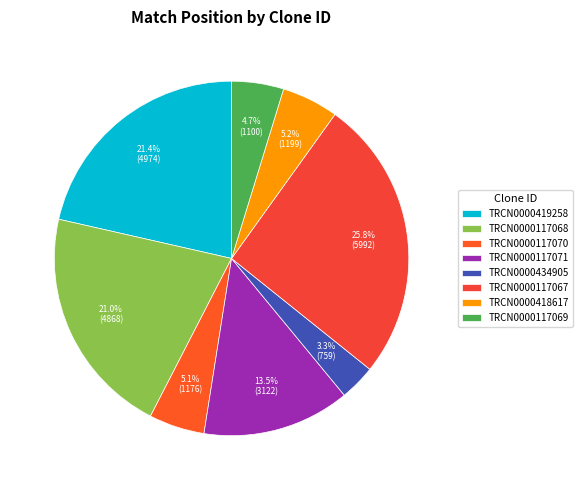

To the nearest percent, what is the difference between the TRCN0000117070 and TRCN0000117067 slice percentages?

21%